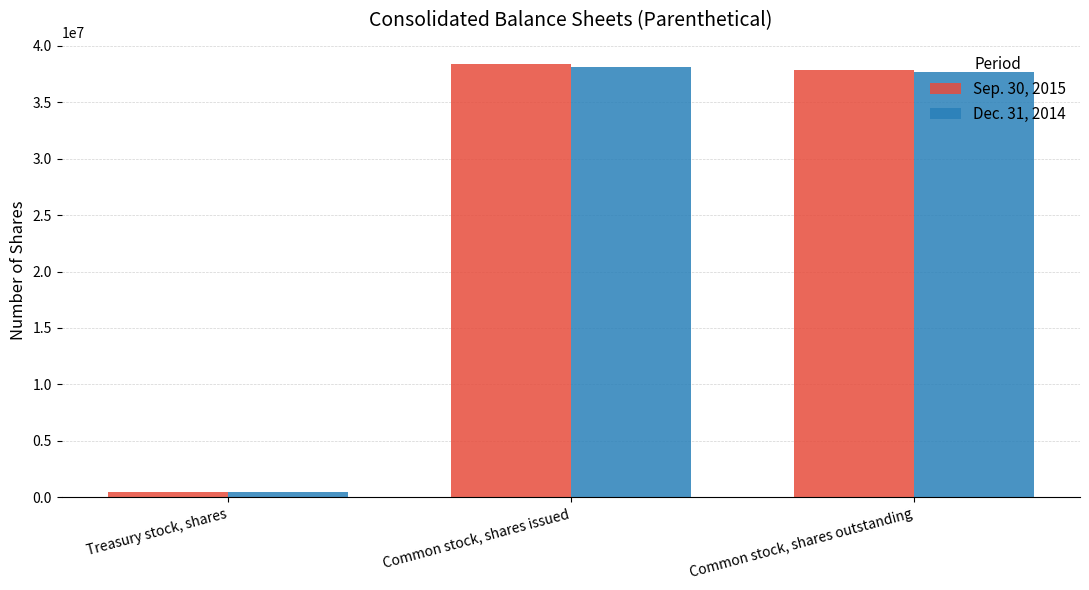

What is the total value across all series at Common stock, shares issued?

76476730